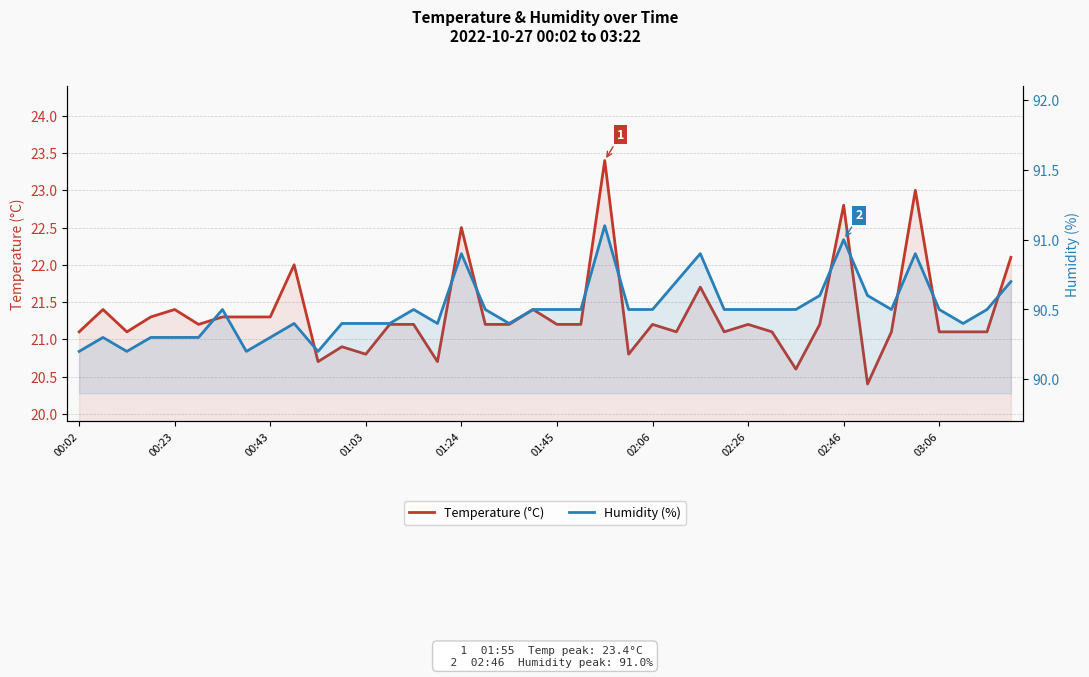

True or false: Humidity (%) and Temperature (°C) cross at least once.

False